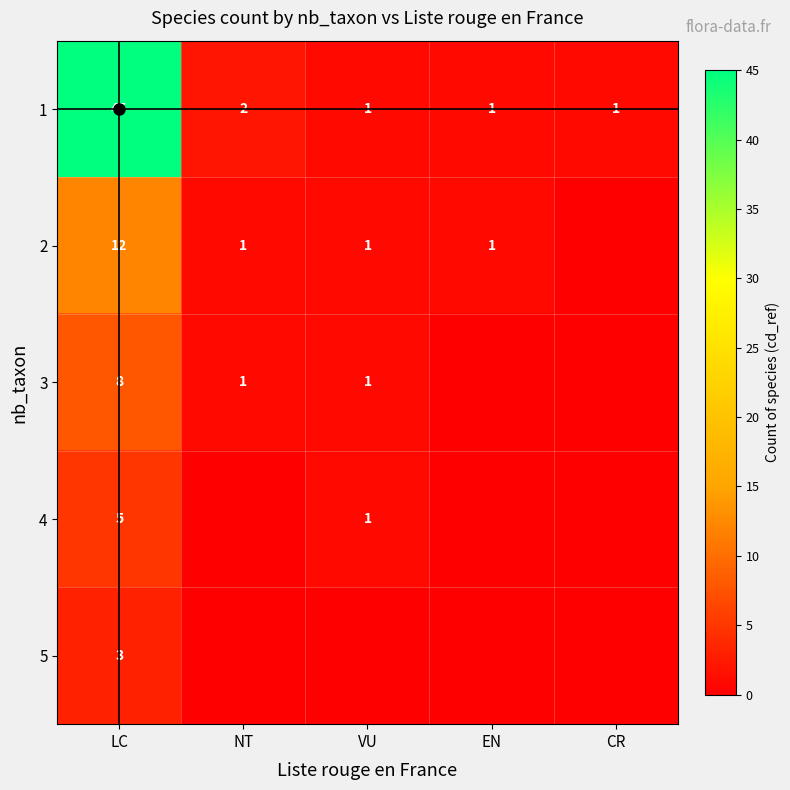

List the labels in order of 3 value, largest first.

LC, NT, VU, EN, CR